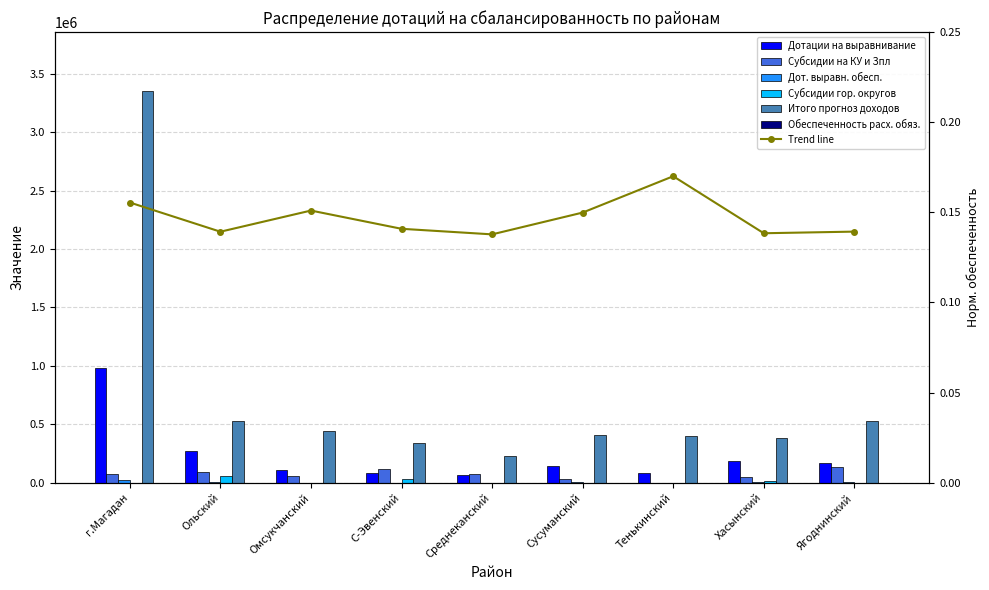

True or false: Дотации на выравнивание has a value of 64759.0 at Среднеканский.

True